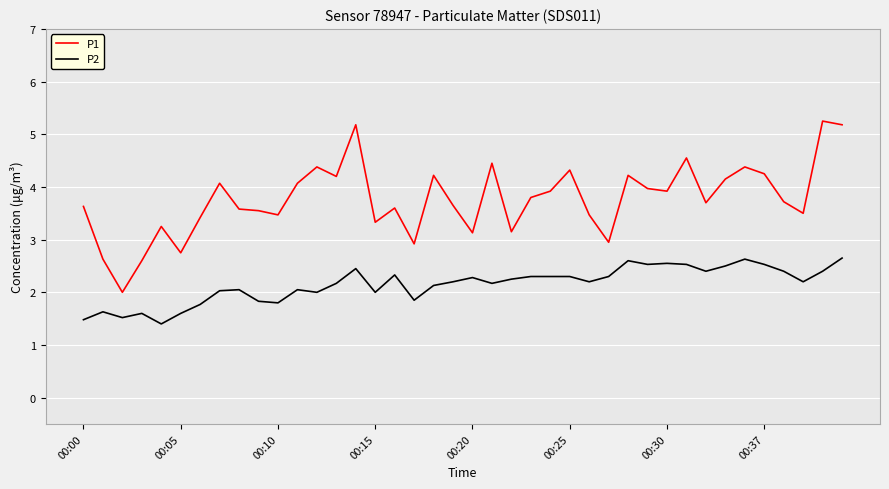

What is the average value of the P2 series?

2.1